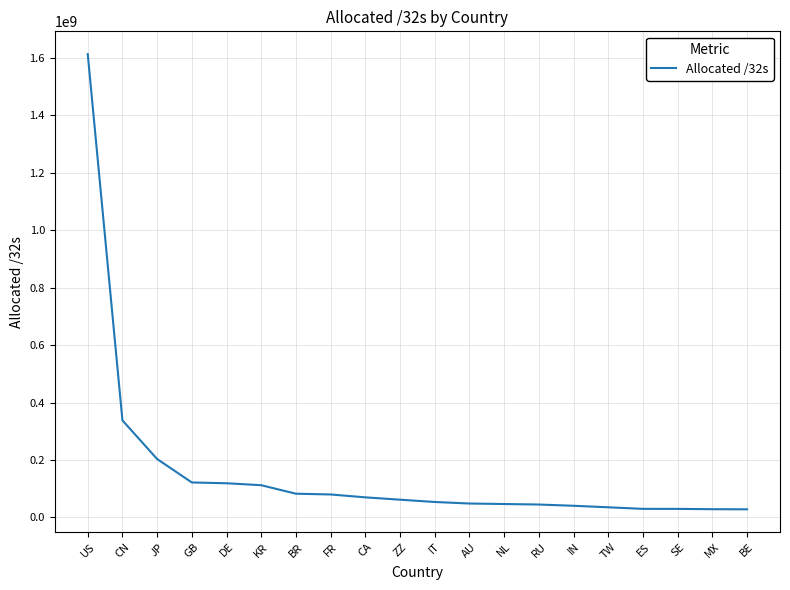

What is the change in value from FR to RU?

-35044144